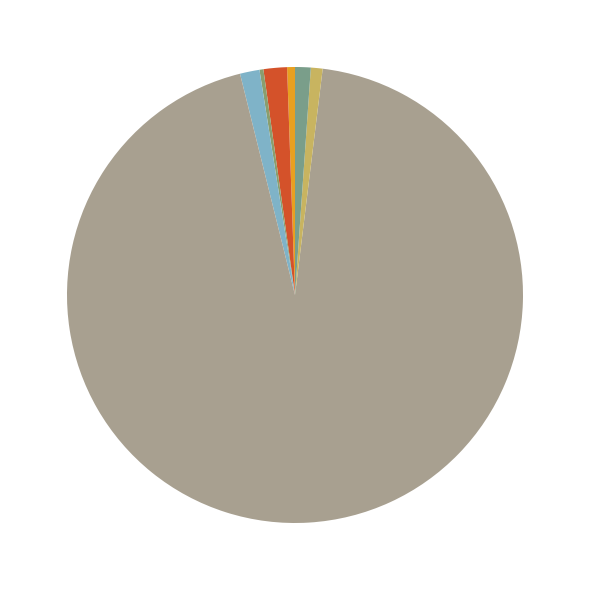

To the nearest percent, what is the average slice percentage?

14%